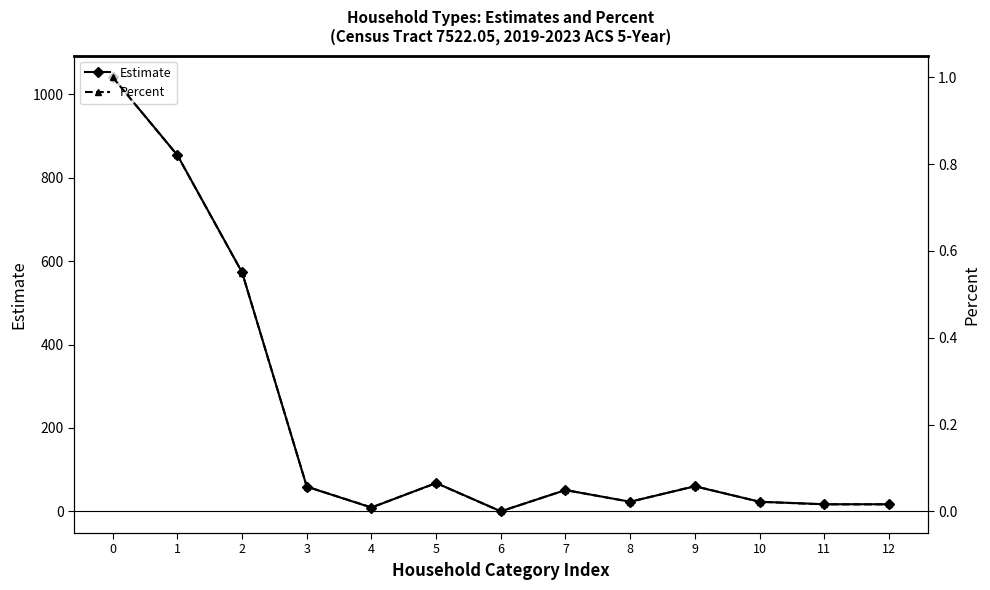

What is the sum of all Percent values?

2.7